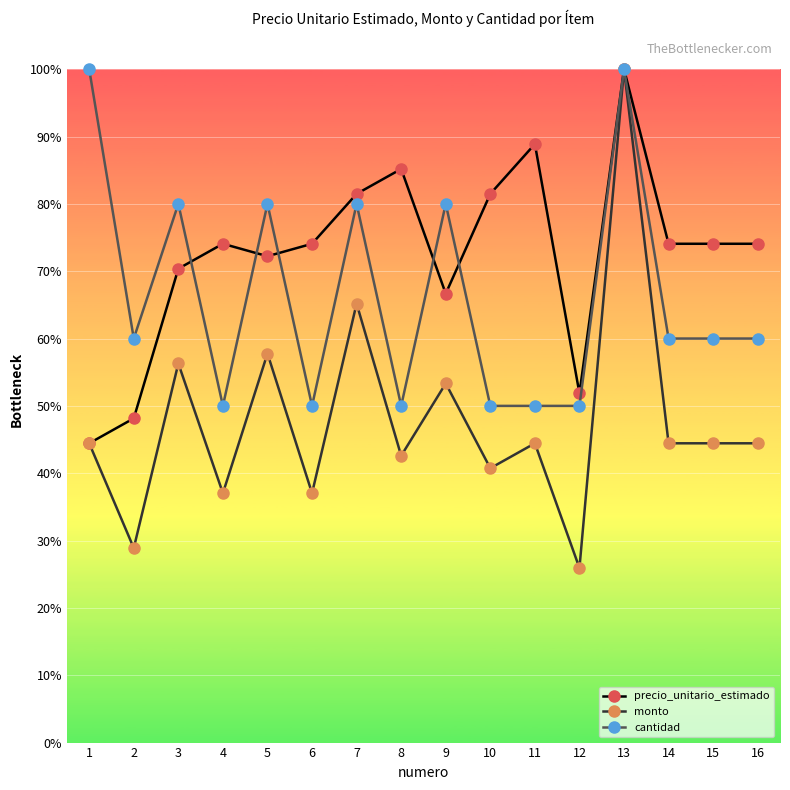

Does the chart have visible grid lines?

Yes